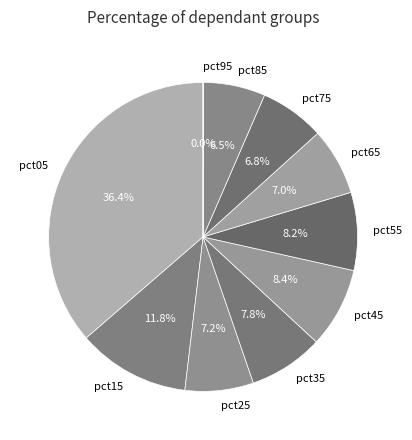

Between pct65 and pct15, which is larger?

pct15